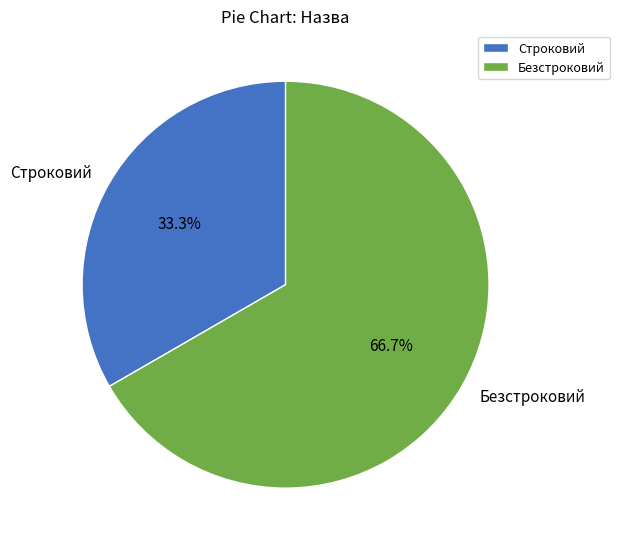

Which has a higher value, Строковий or Безстроковий?

Безстроковий